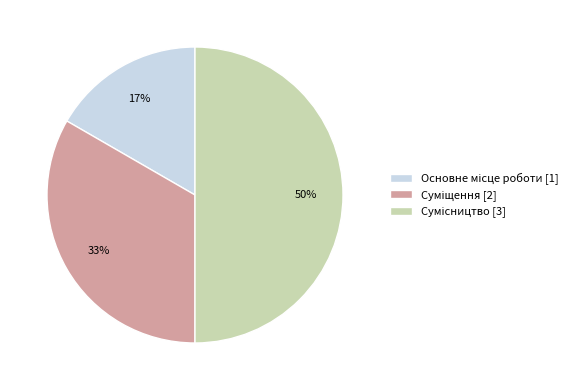

To the nearest percent, what is the average slice percentage?

33%